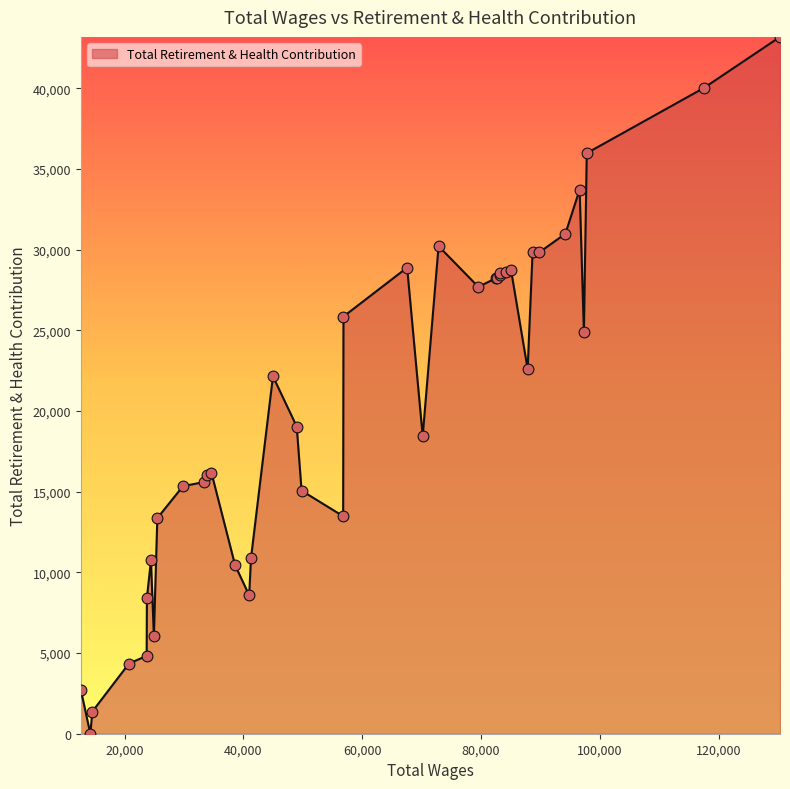

What is the difference between the maximum and minimum values?

43184